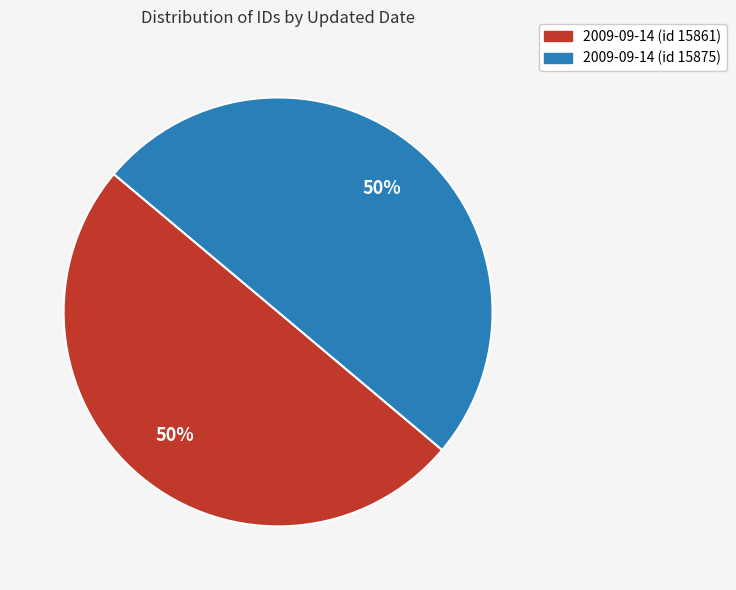

Combined, do 2009-09-14 (id 15875) and 2009-09-14 (id 15861) account for over 50%?

Yes